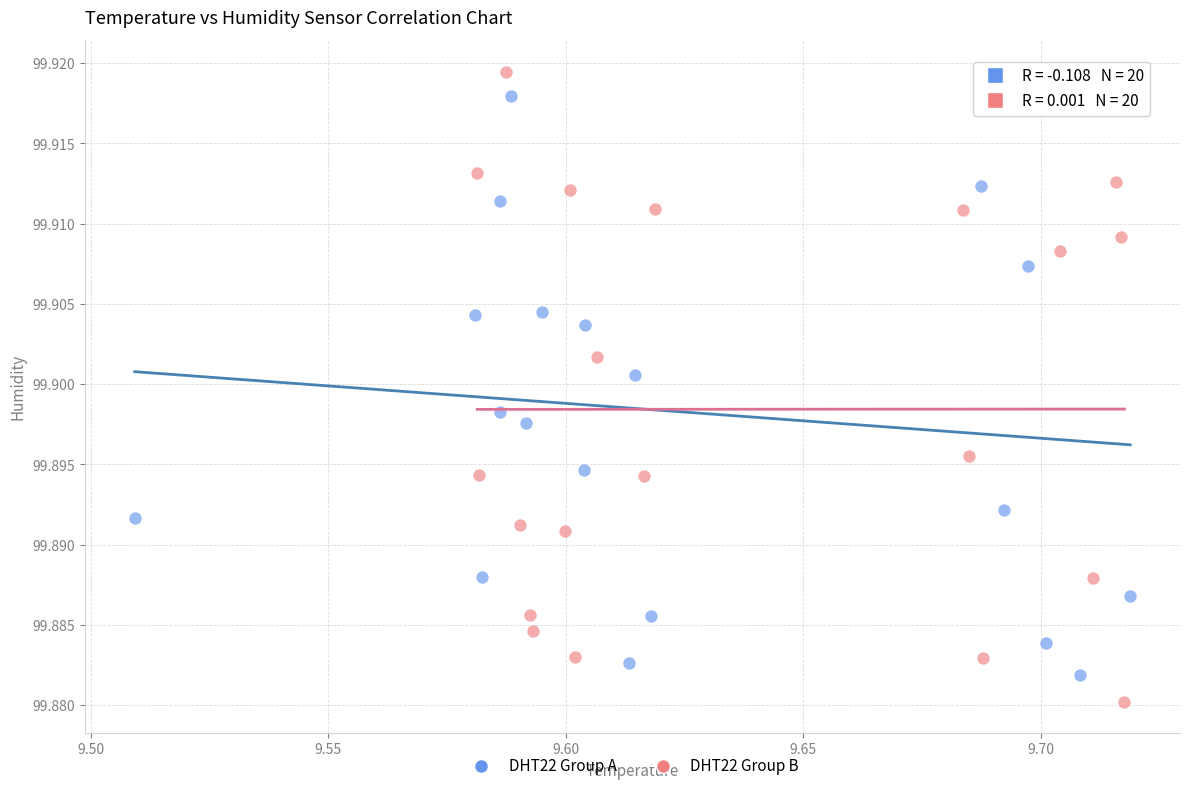

Which series reaches the minimum Y coordinate?

DHT22 Group B